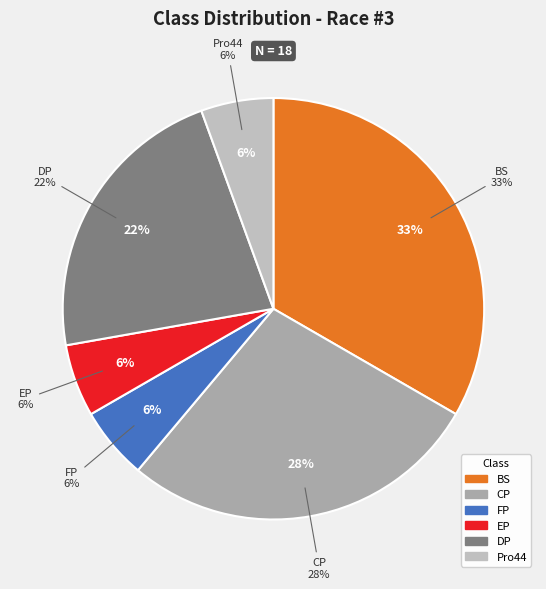

To the nearest percent, what is the combined percentage of DP and BS?

56%